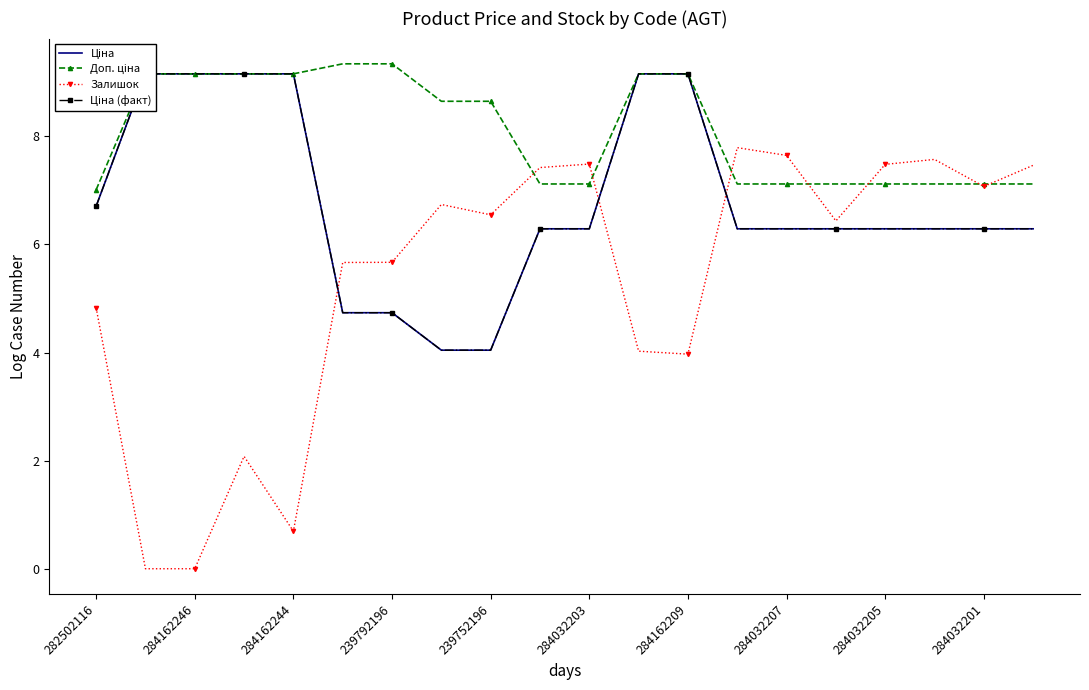

True or false: Доп. ціна and Ціна (факт) intersect in this chart.

False